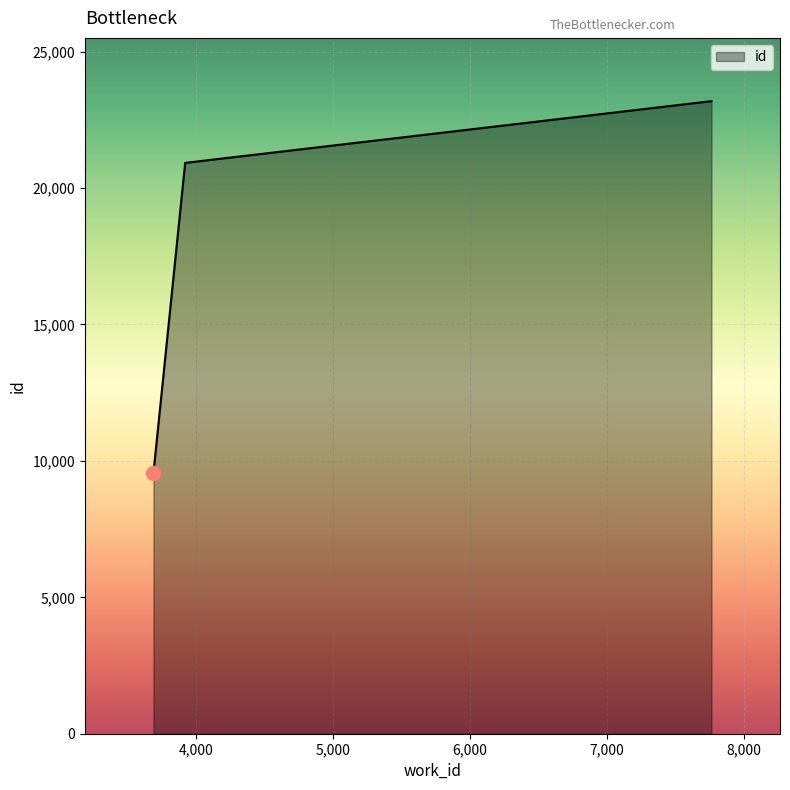

What is the greatest value displayed?

23184.0